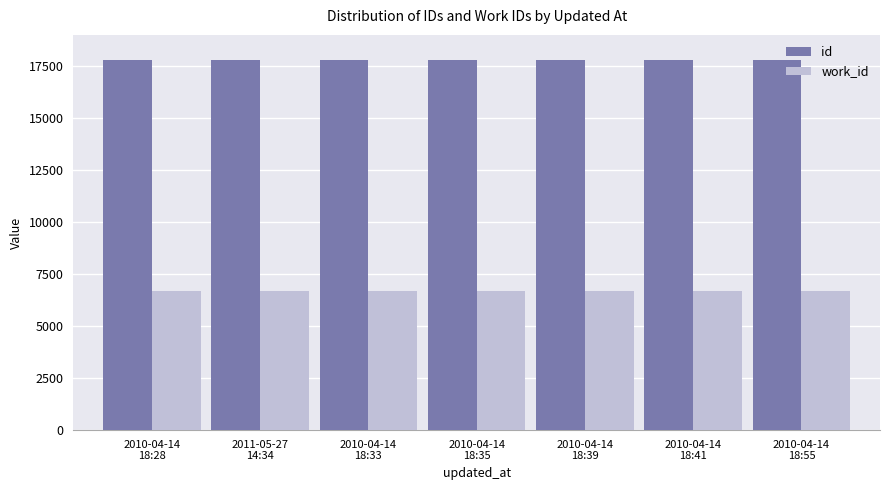

What is the greatest value displayed?

17786